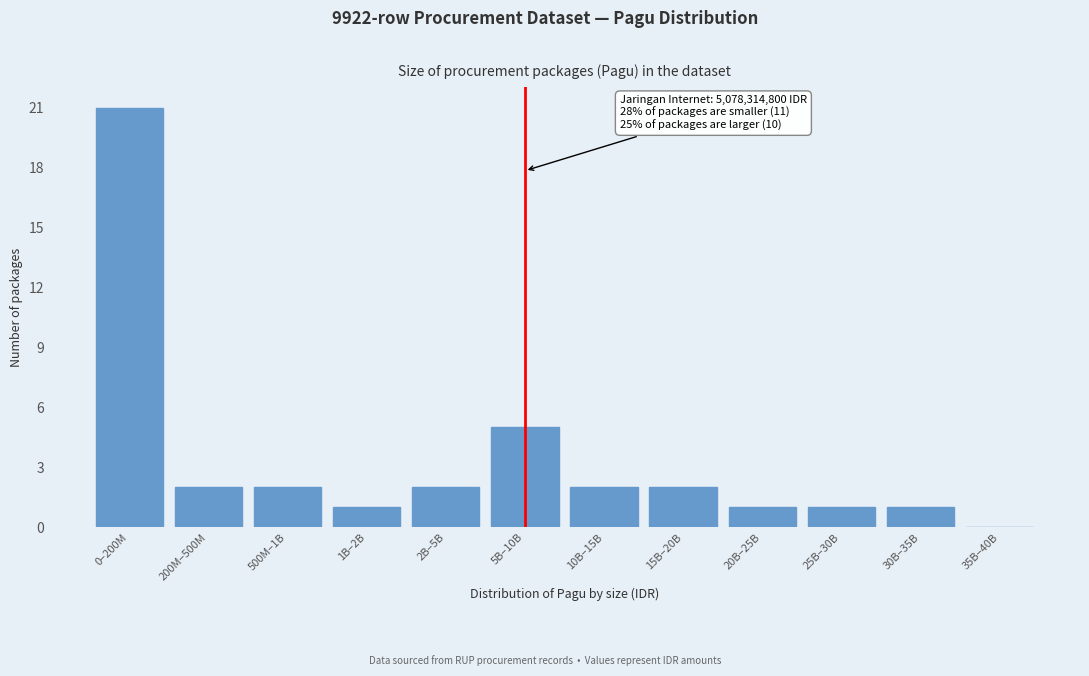

Reading left to right, extract all data points from this chart.

0–200M=21	200M–500M=2	500M–1B=2	1B–2B=1	2B–5B=2	5B–10B=5	10B–15B=2	15B–20B=2	20B–25B=1	25B–30B=1	30B–35B=1	35B–40B=0